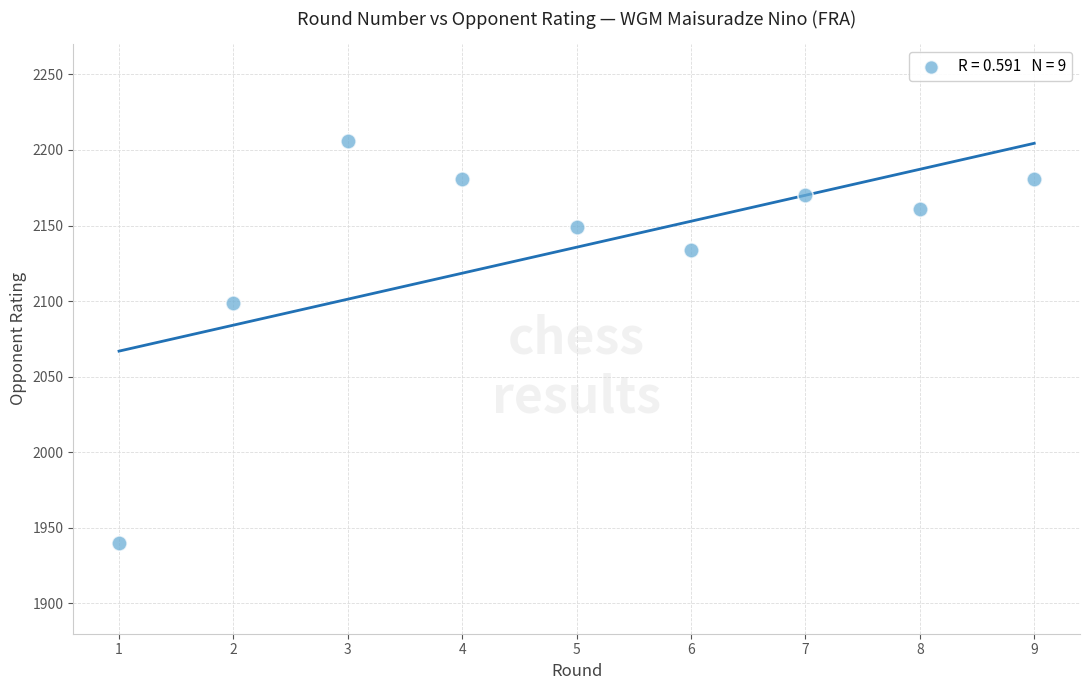

What is the range of Y values (max minus min)?

266